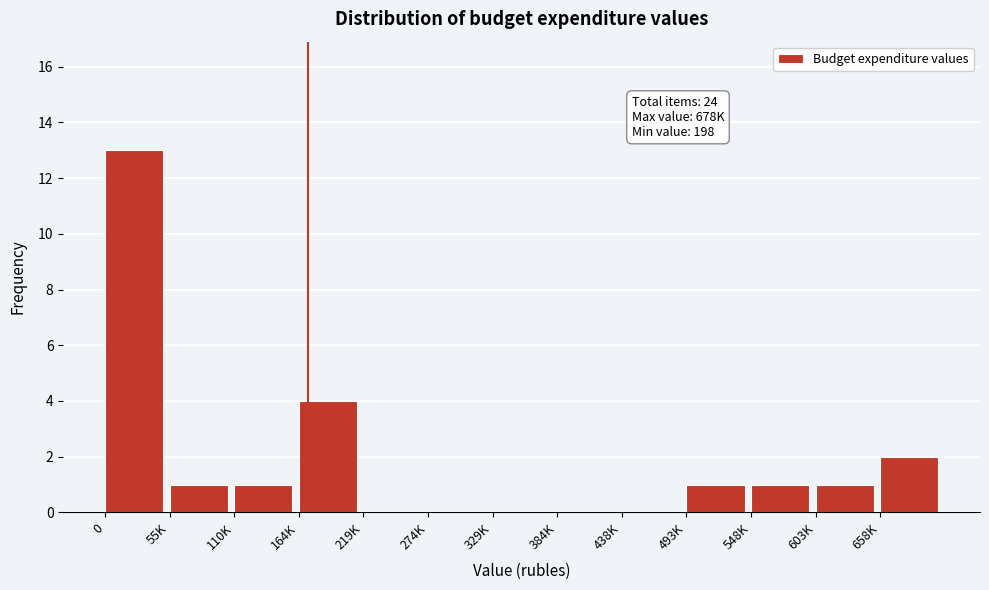

Reading right to left, list all the values displayed in this chart.

658K=2	603K=1	548K=1	493K=1	438K=0	384K=0	329K=0	274K=0	219K=0	164K=4	110K=1	55K=1	0=13